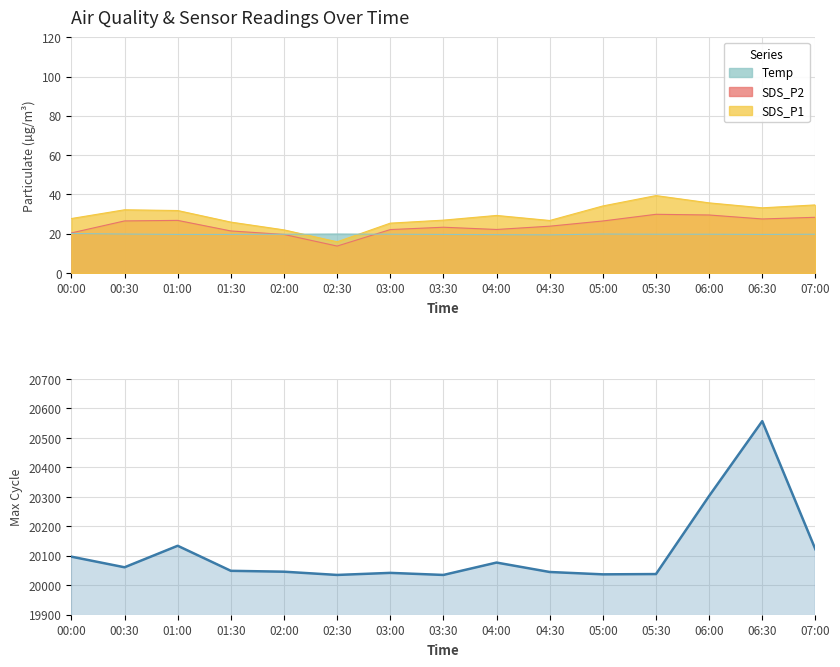

Where is the first local maximum?

01:00